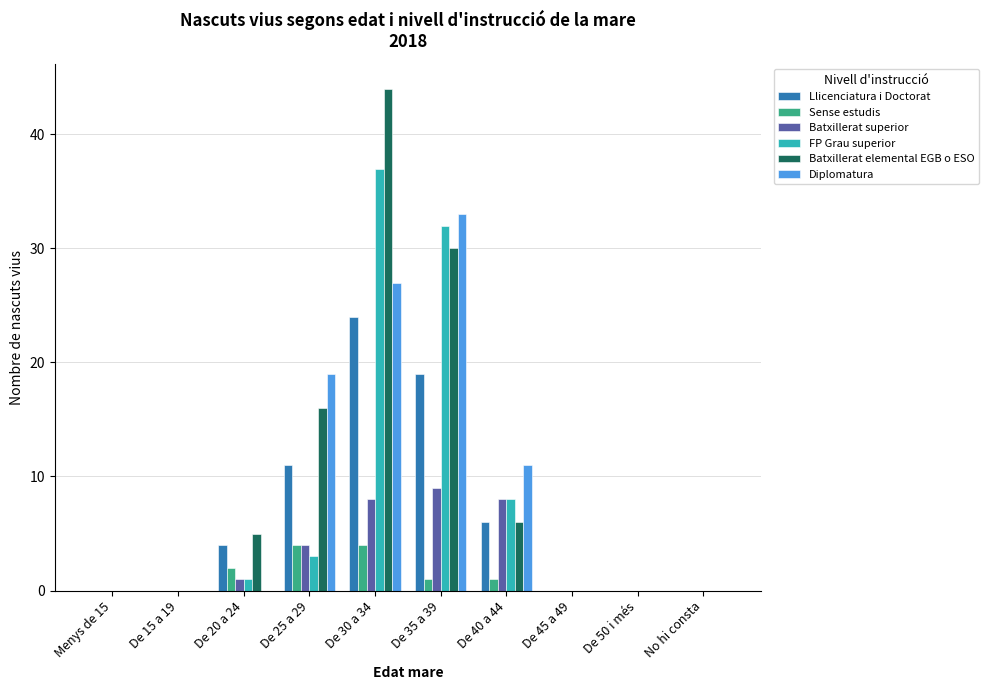

Where is Llicenciatura i Doctorat nearest to the value 12?

De 25 a 29